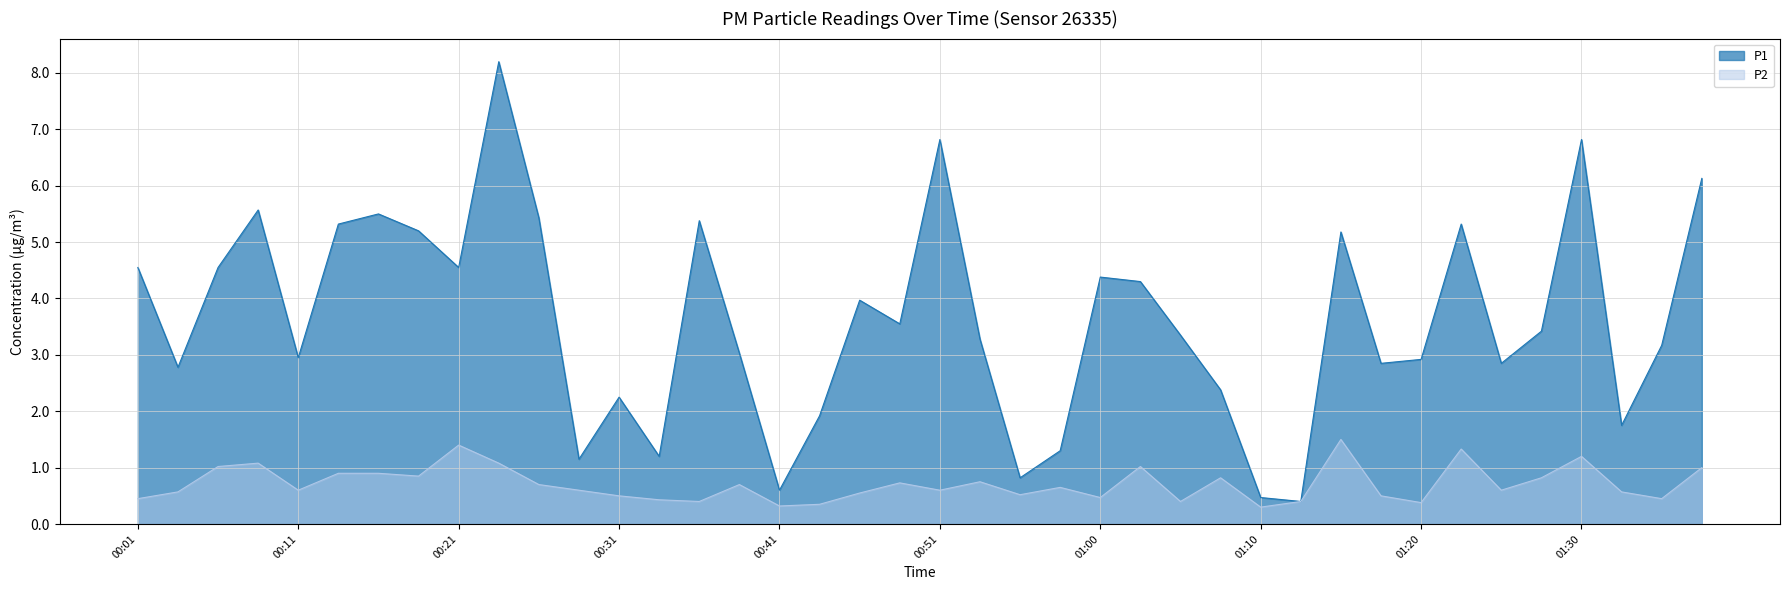

True or false: P2 and P1 intersect in this chart.

False